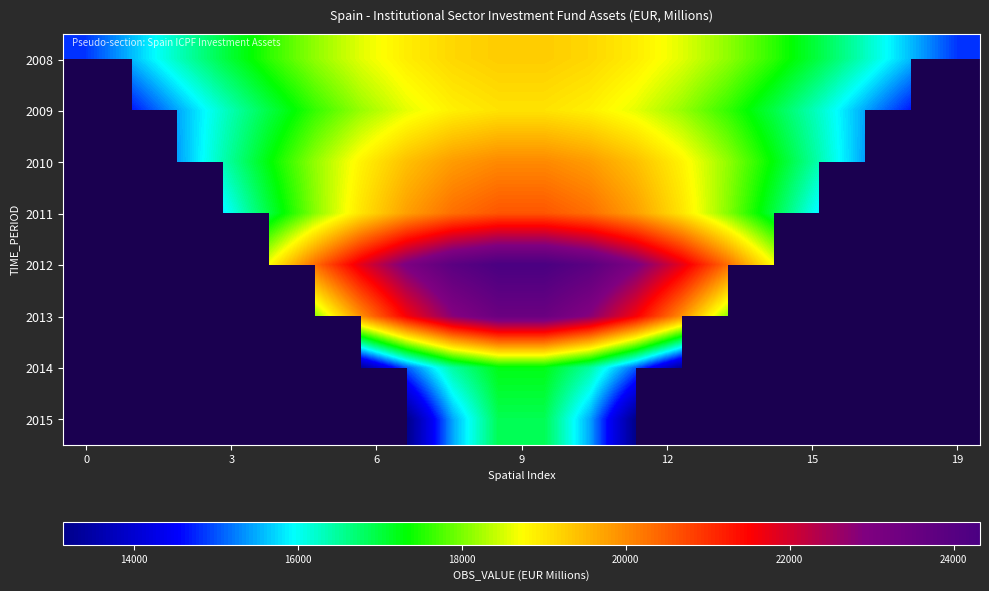

What is the greatest value displayed?

24321.6